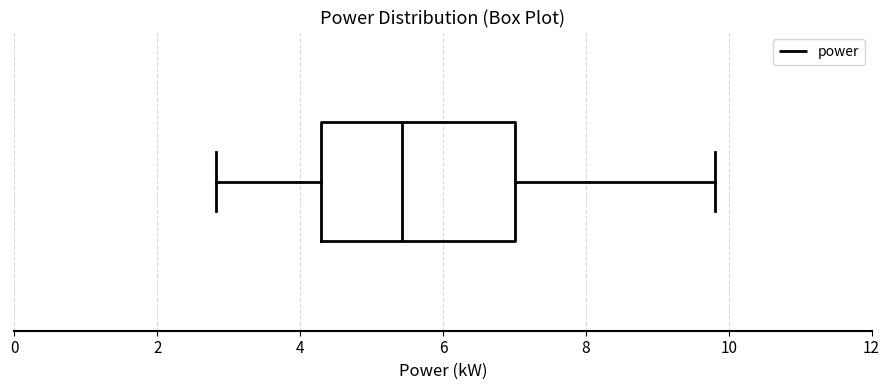

Where does the left whisker of the box end on the x-axis? The values are not printed on the chart, so give them approximately, as read against the axis.

2.8